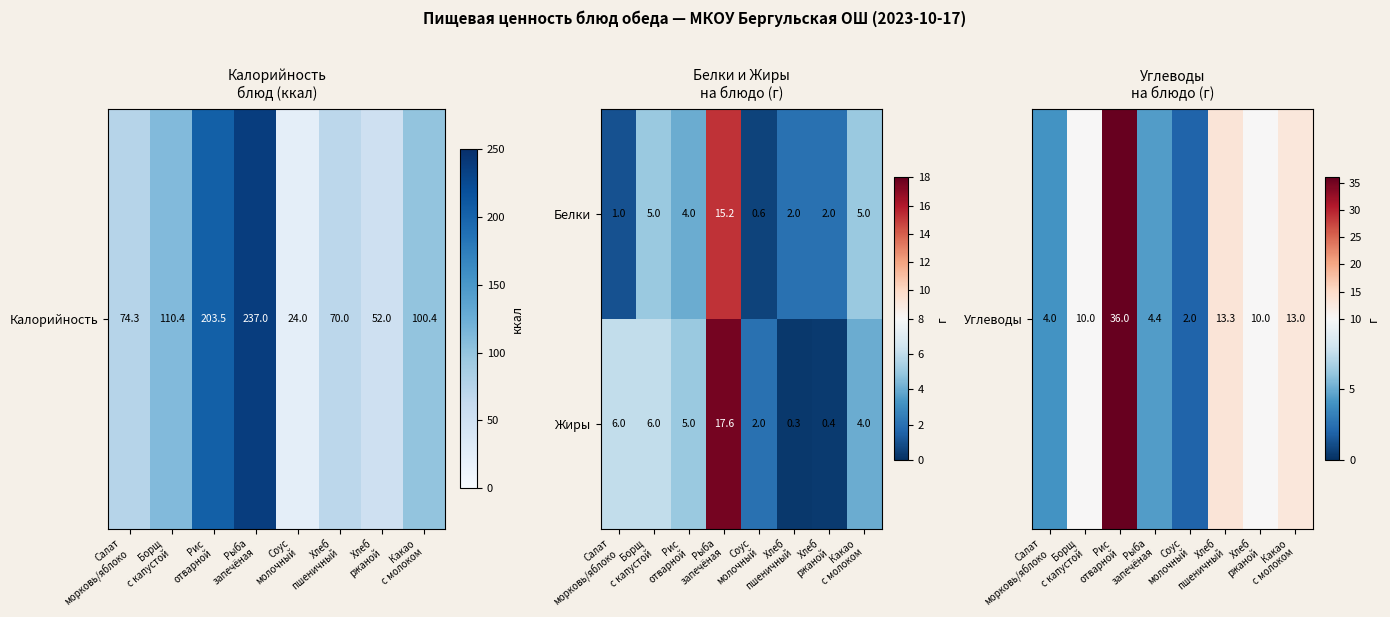

What is the greatest value displayed?

17.6